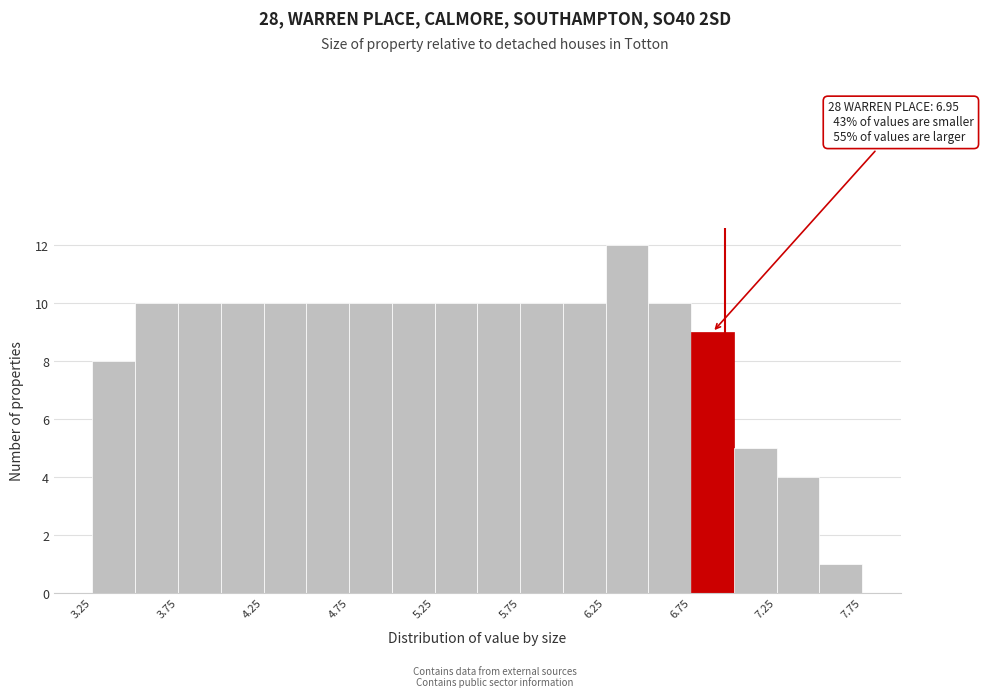

Over which range of the x-axis is the bar tallest?

6.25 to 6.50